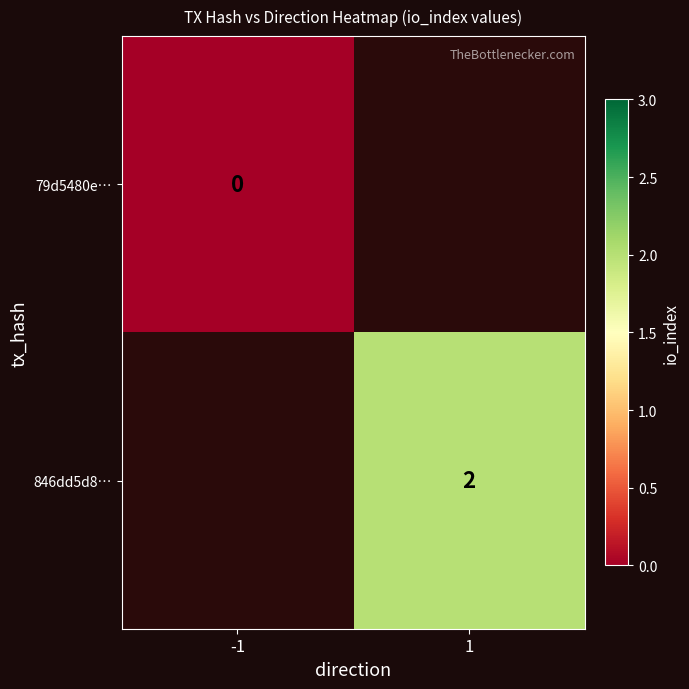

Is the value of 846dd5d8… at 1 greater than the value of 79d5480e… at -1?

Yes